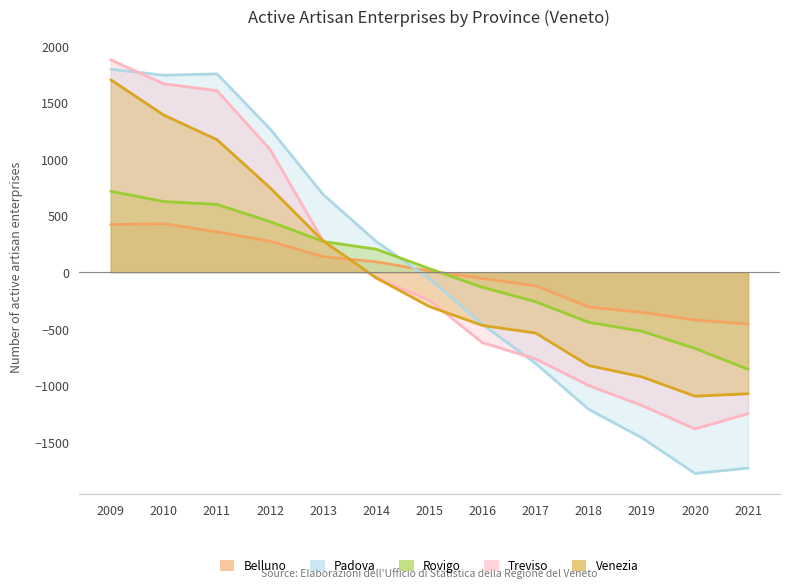

Rank the series at 2020 from highest to lowest value.

Belluno, Rovigo, Venezia, Treviso, Padova